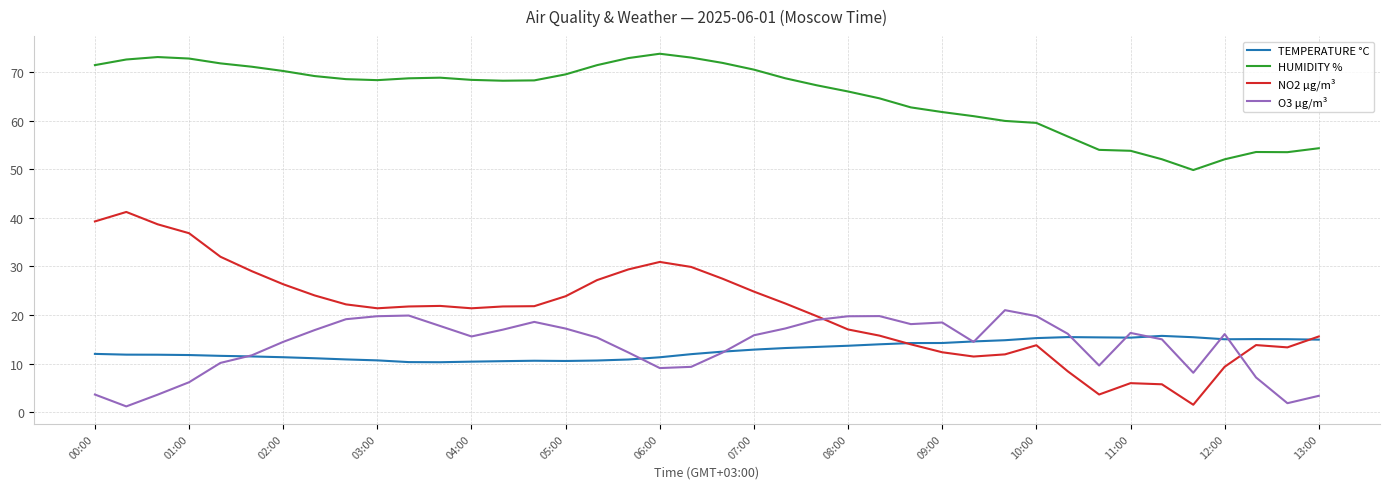

Which series has the widest spread of values?

NO2 µg/m³